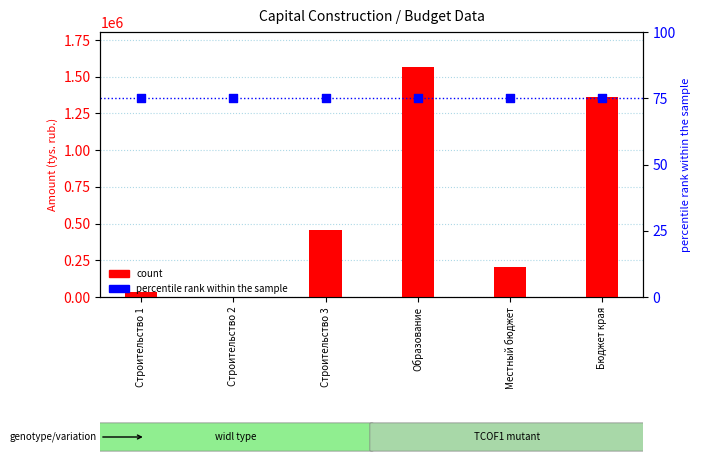

Which series has the largest total across all categories?

count